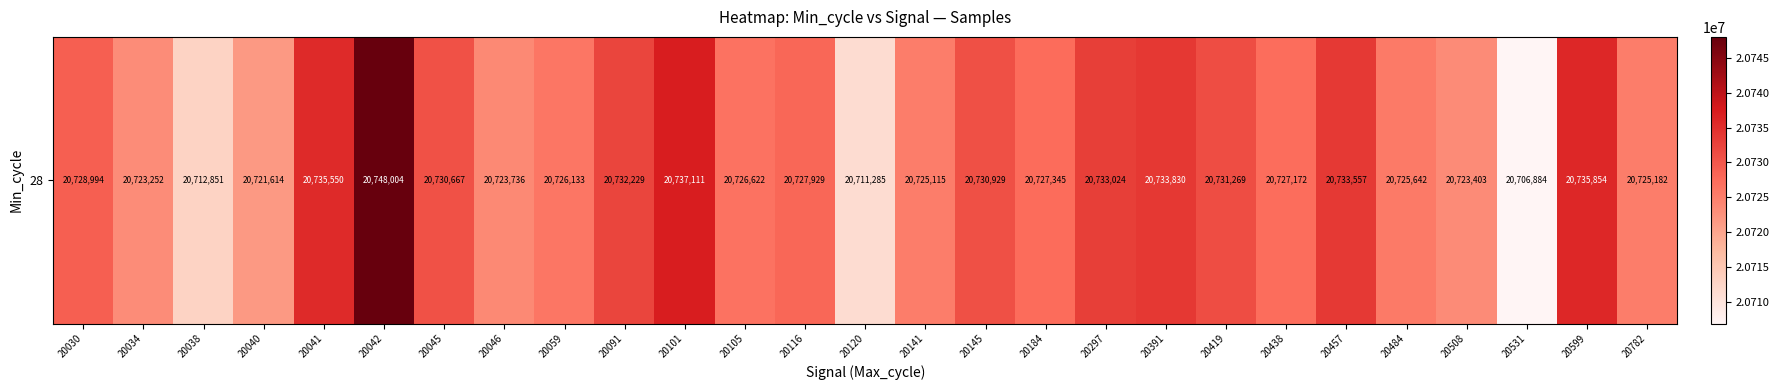

What is the sum of all values?

559645183